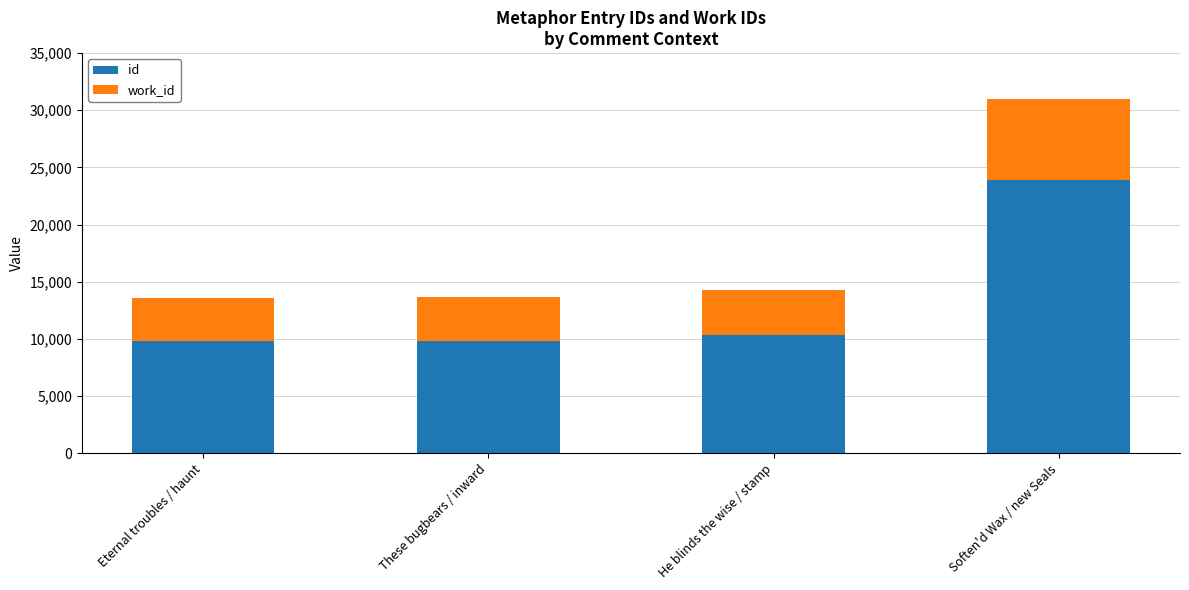

The id series shows 23861 at Soften'd Wax / new Seals. True or false?

True